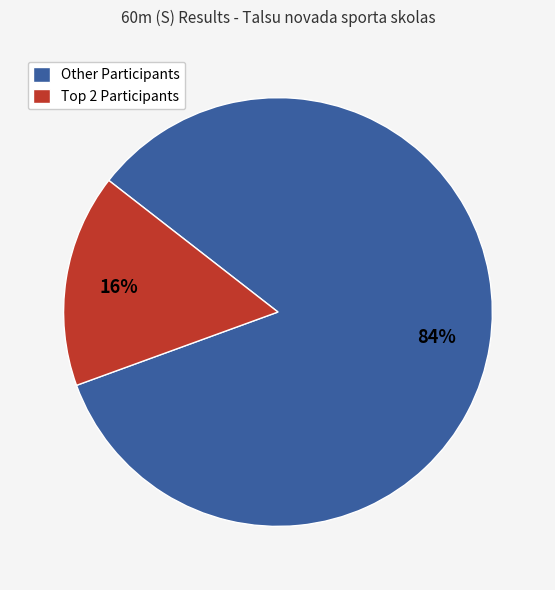

Is there a majority slice in this chart?

Yes